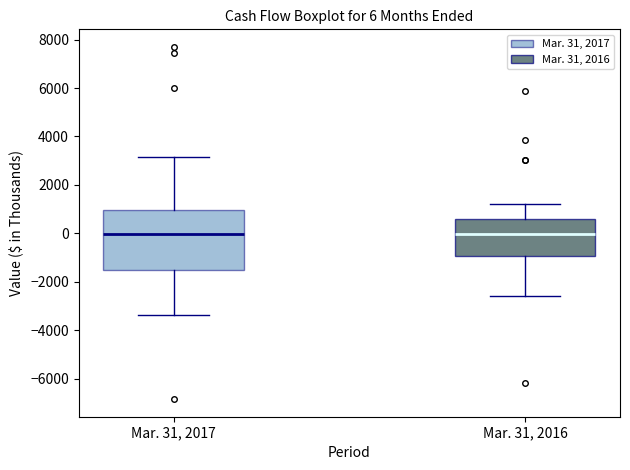

Which box is the tallest, from its lower edge to its upper edge?

Mar. 31, 2017